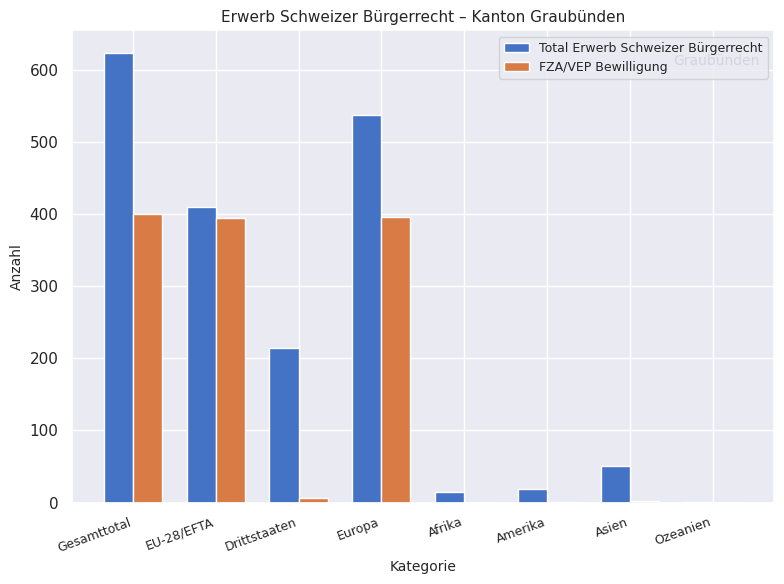

Is it true that FZA/VEP Bewilligung equals 396 at Europa?

True